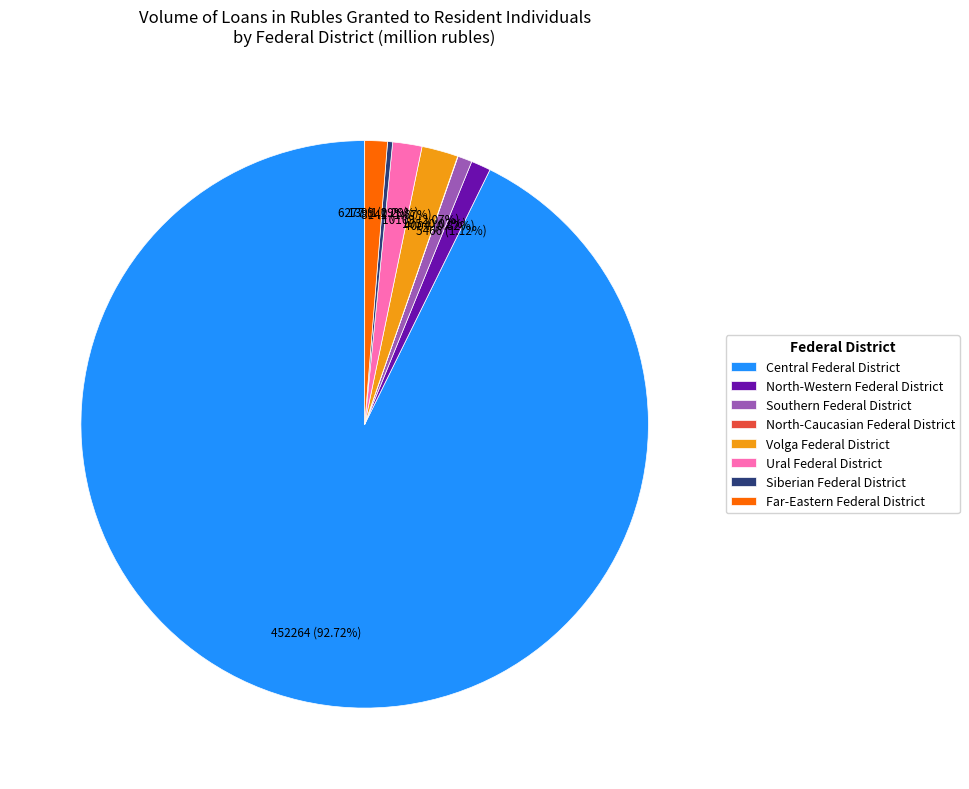

Which slice is the largest?

Central Federal District